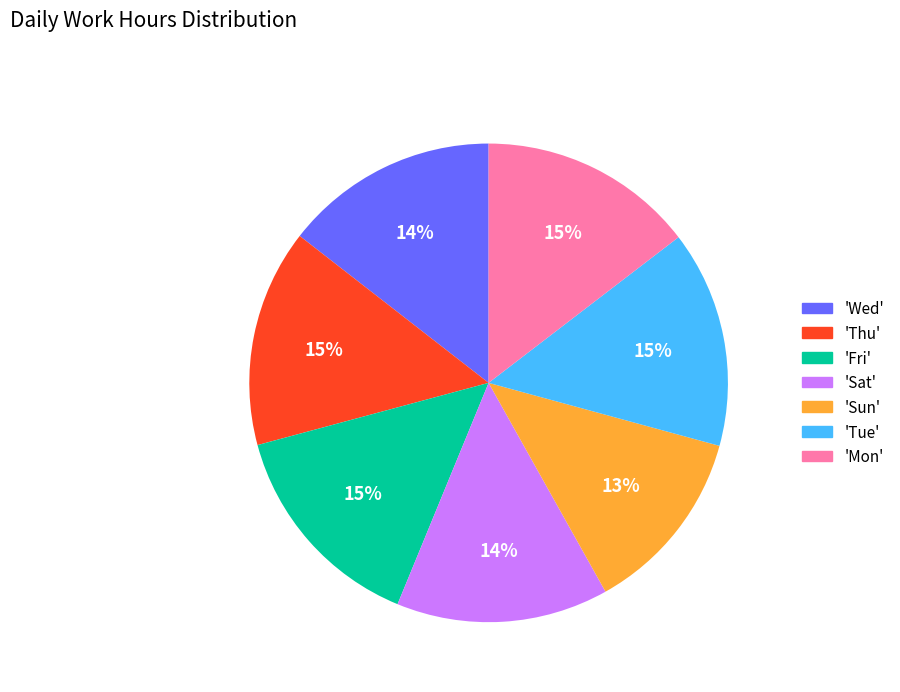

True or false: 'Mon' accounts for 5% of the total.

False